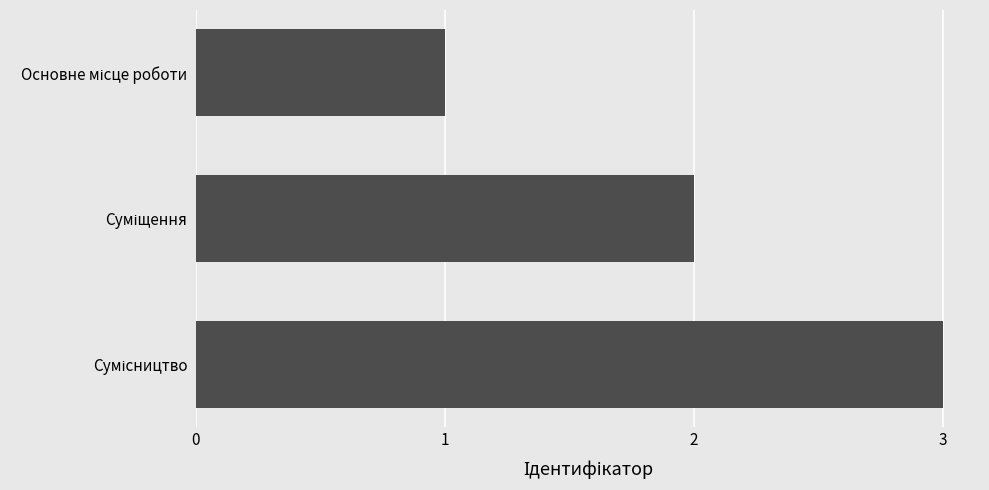

What is the greatest value displayed?

3